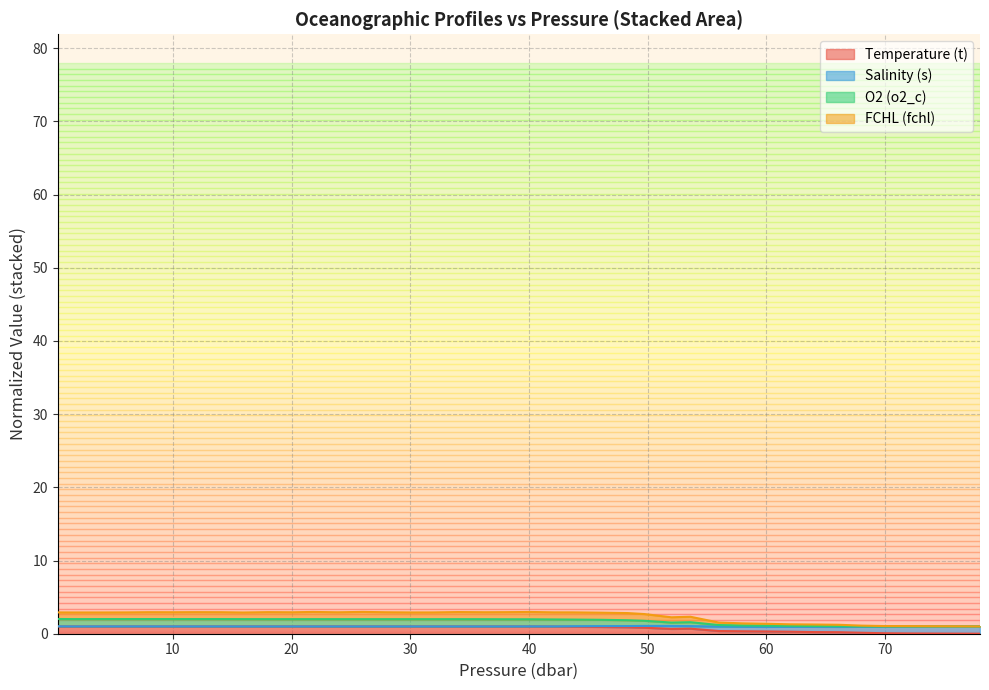

At how many categories does at least one series exceed 1?

39